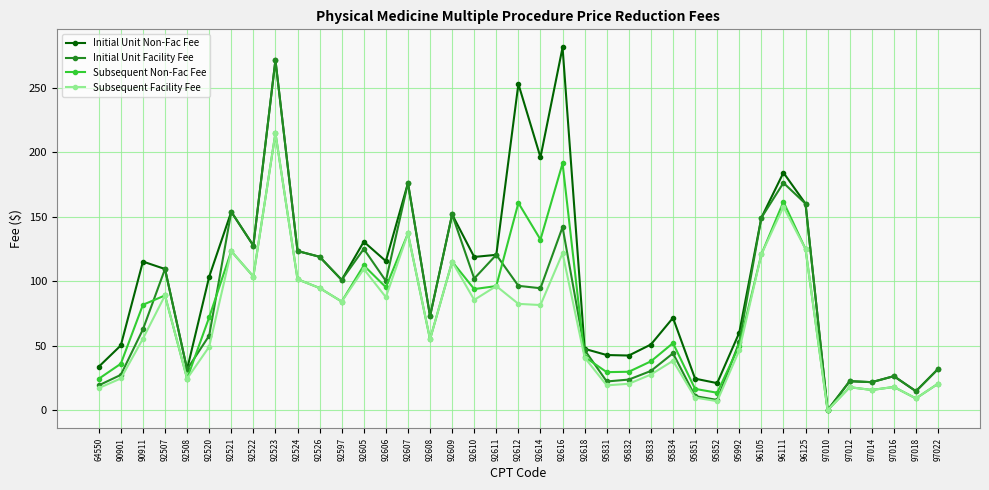

At which category is the sum across all series the highest?

92523